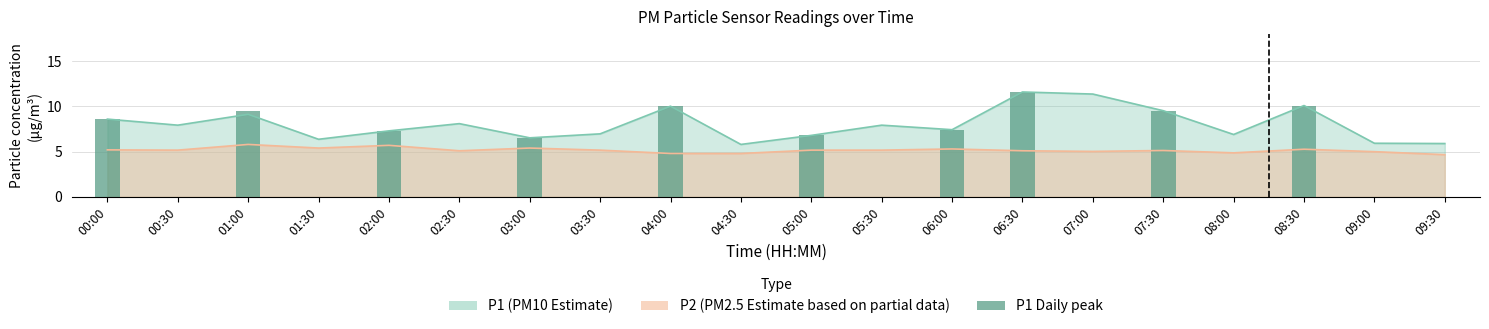

Does the chart contain any negative values?

No